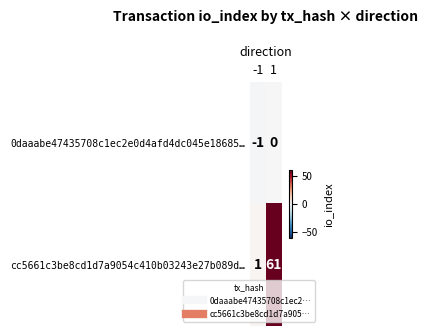

List the series in order of their peak value, highest first.

cc5661c3be8cd1d7a9054c410b03243e27b089d…, 0daaabe47435708c1ec2e0d4afd4dc045e18685…